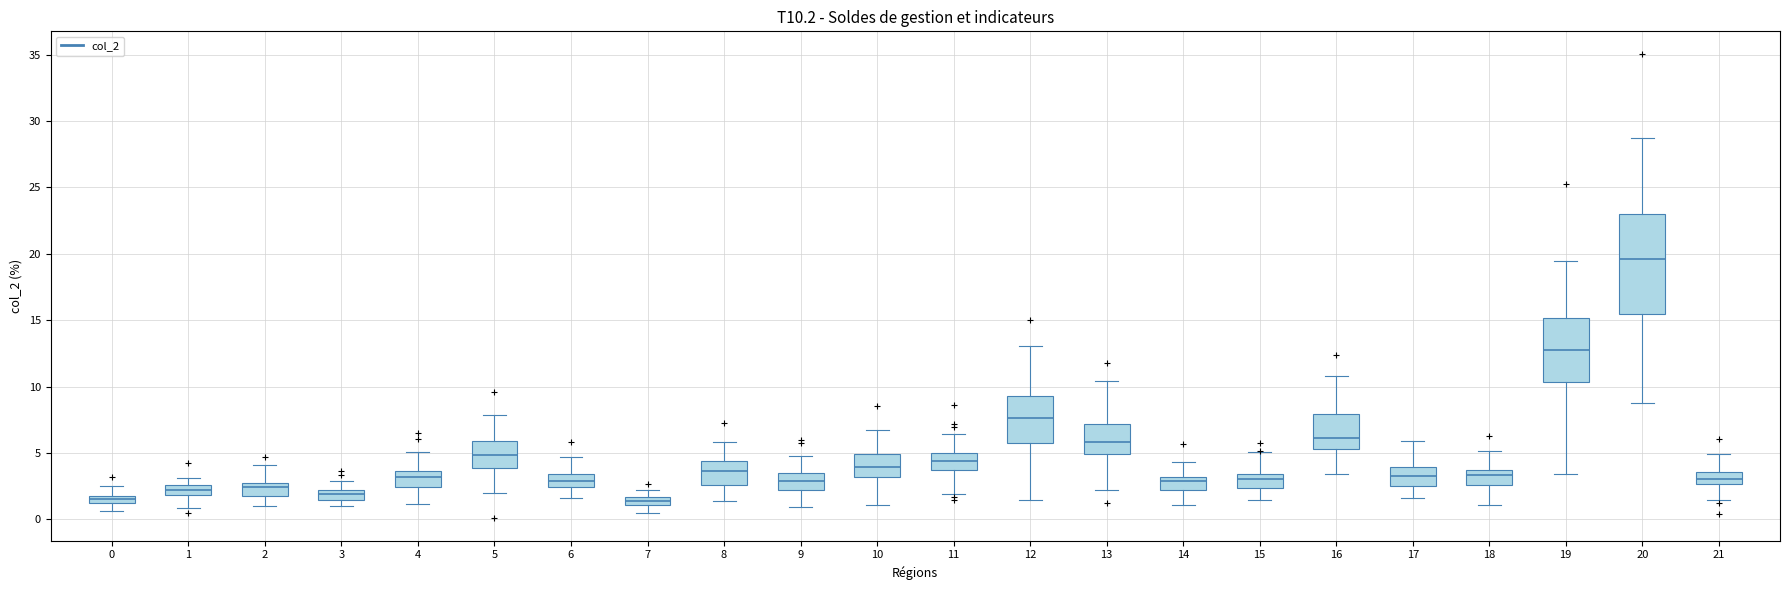

Which box is the tallest, from its lower edge to its upper edge?

20